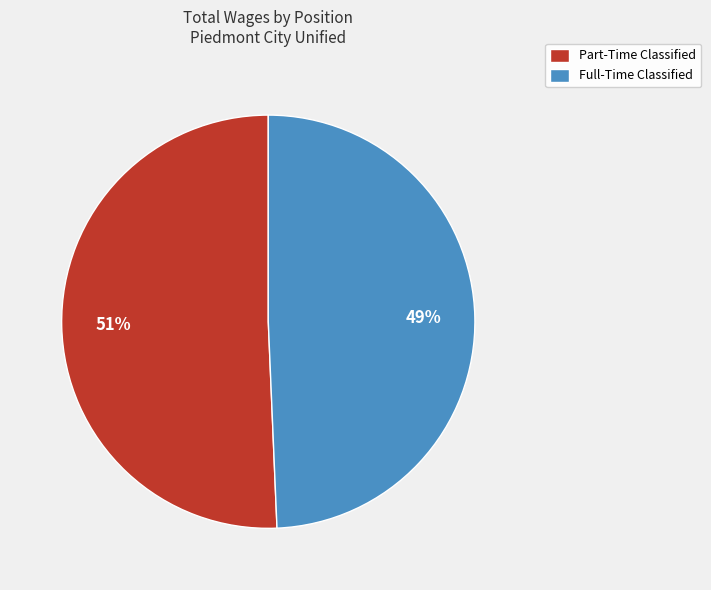

Which category accounts for the majority?

Part-Time Classified